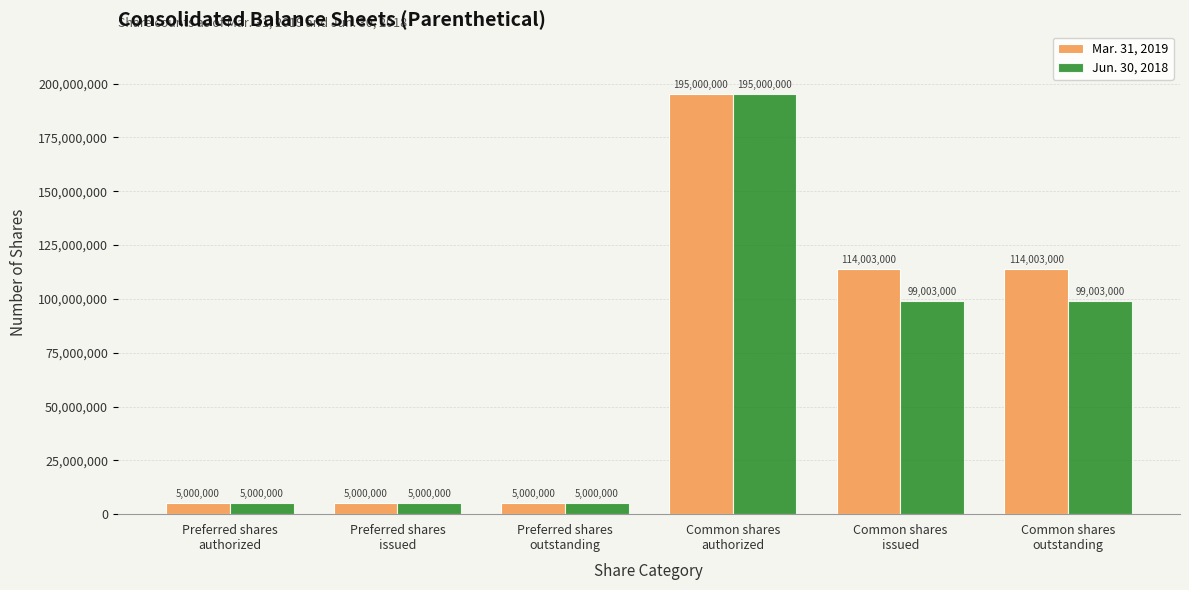

What is the difference between the maximum and minimum values in the Mar. 31, 2019 series?

190000000